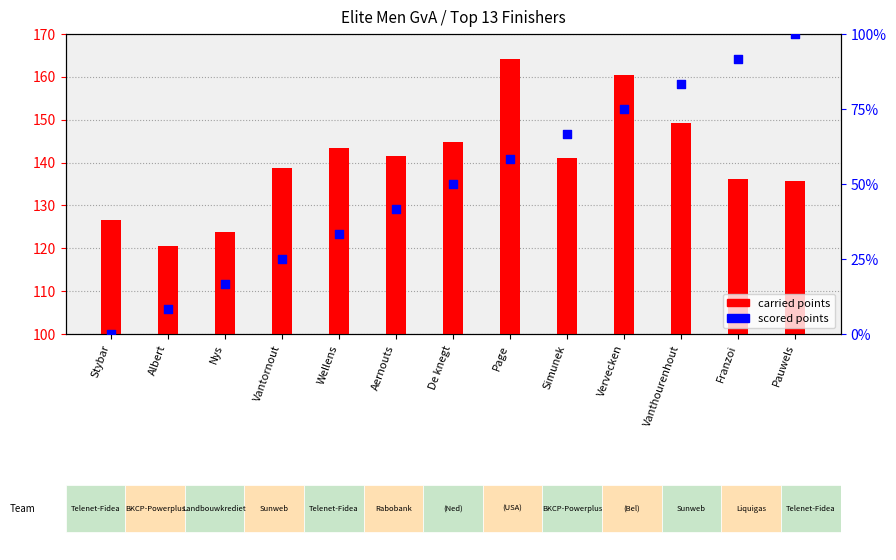

Which series has the largest total across all categories?

carried points